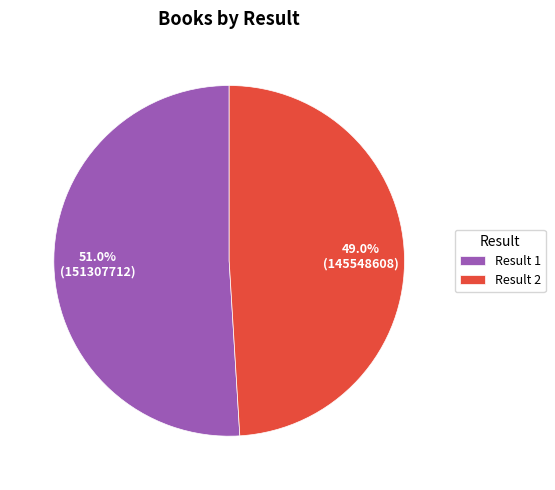

Do Result 2 and Result 1 together represent more than half of the pie?

Yes